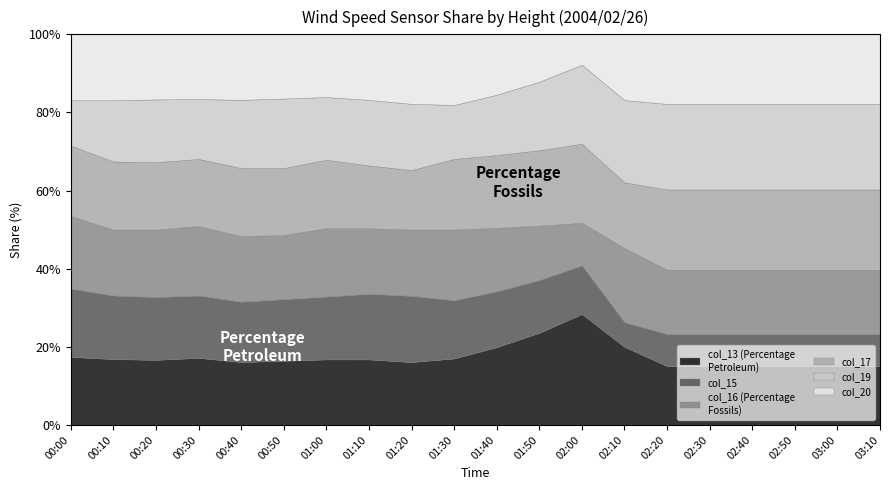

What is the total value across all series at 02:00?

100.0